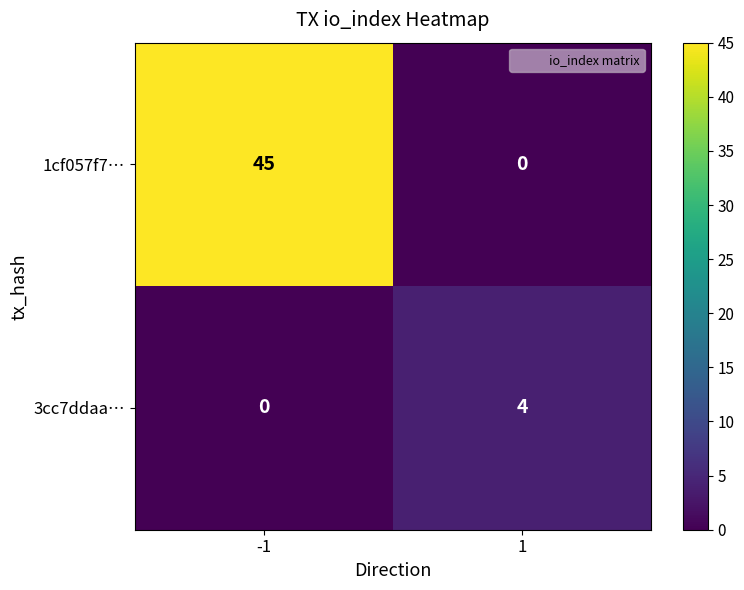

Which series has the largest range (max minus min)?

1cf057f7…